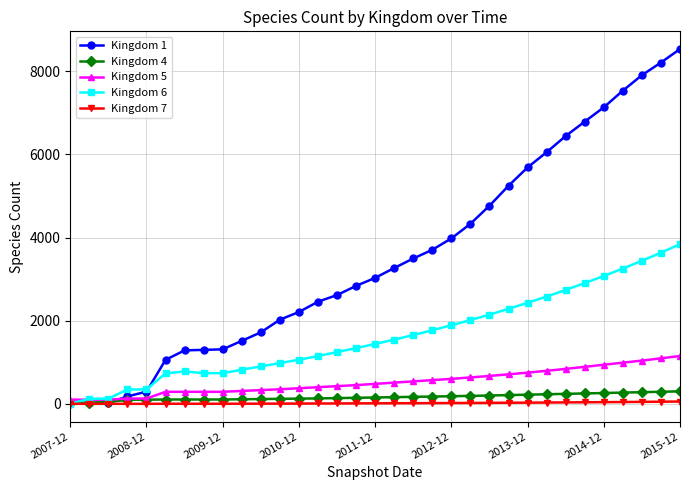

What is the value of the Kingdom 7 point at the 25th from the left?

28